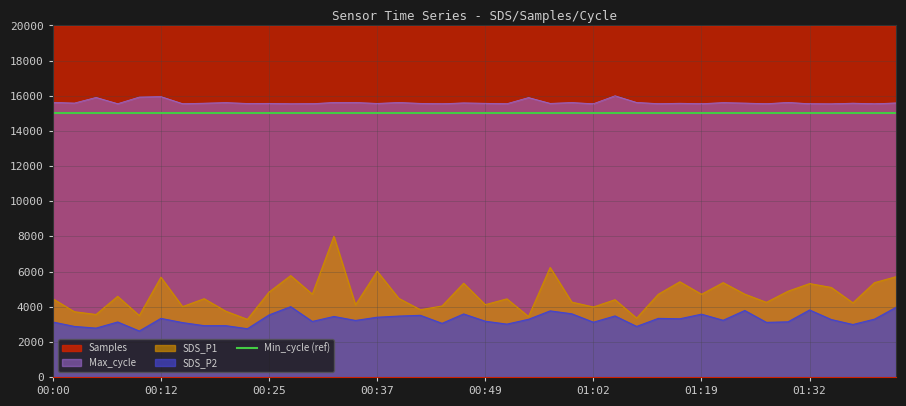

What is the highest value of the Max_cycle series?

16000.0